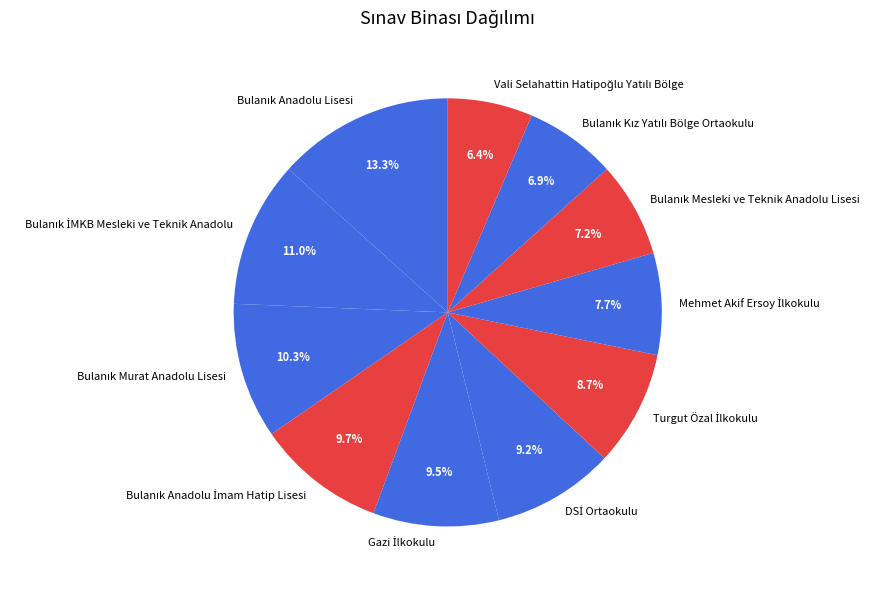

Is there any slice that represents more than half of the pie?

No